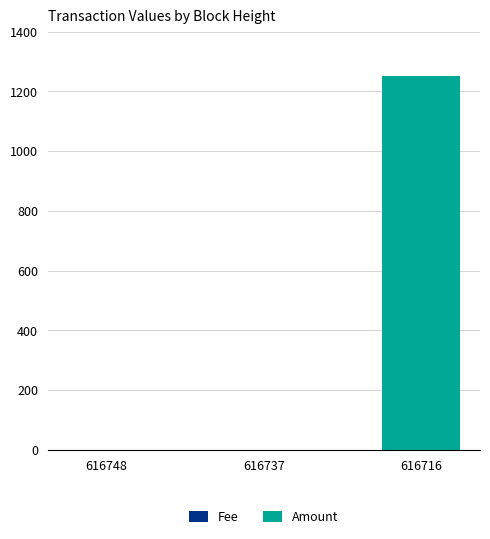

At which category is the sum across all series the highest?

616716